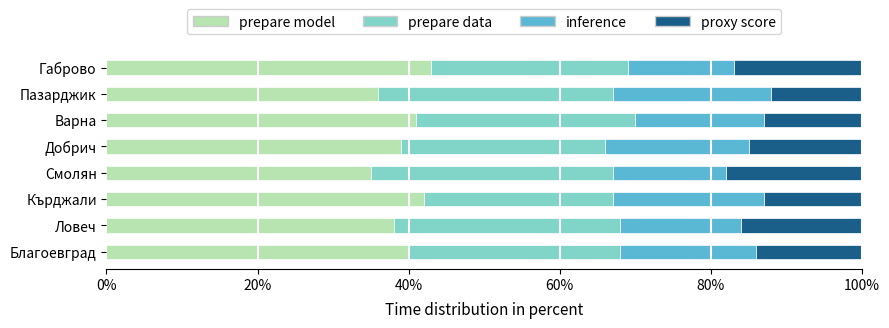

What is the sum of the prepare model values at Варна and Смолян?

76